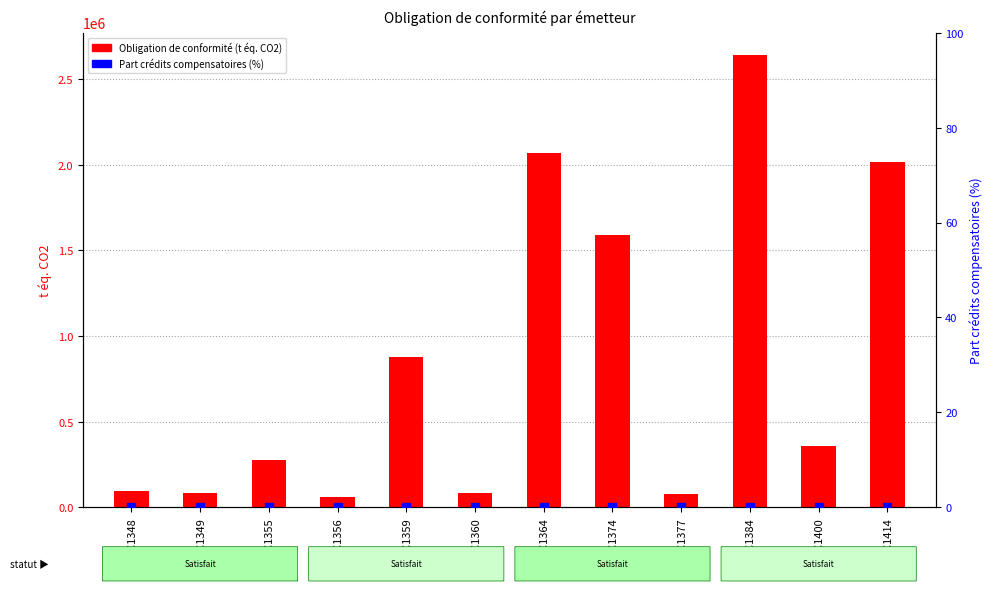

At how many categories does at least one series exceed 529531?

5